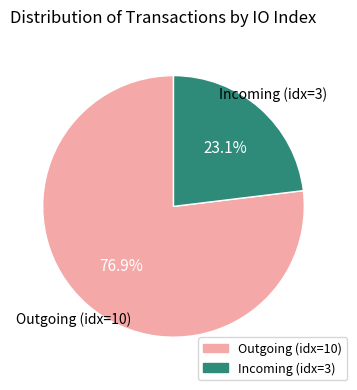

Which category has the smallest portion of the pie?

Incoming (idx=3)